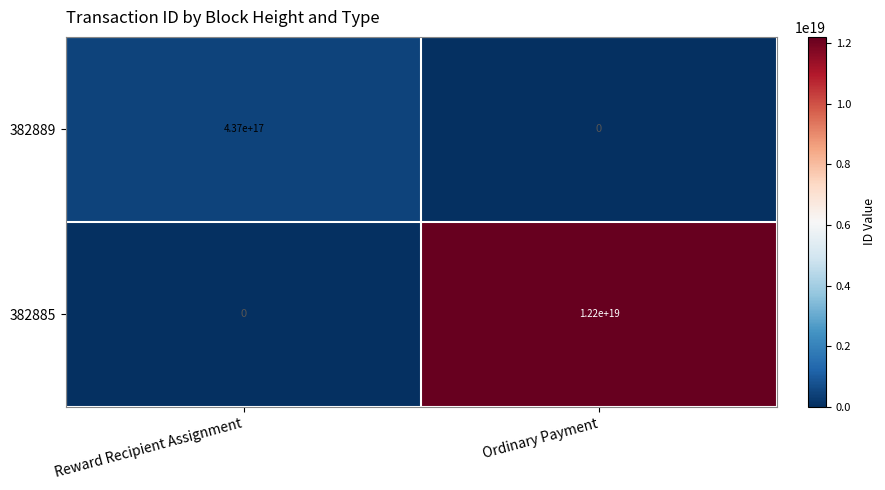

Which category has the lowest value in the 382885 series?

Reward Recipient Assignment